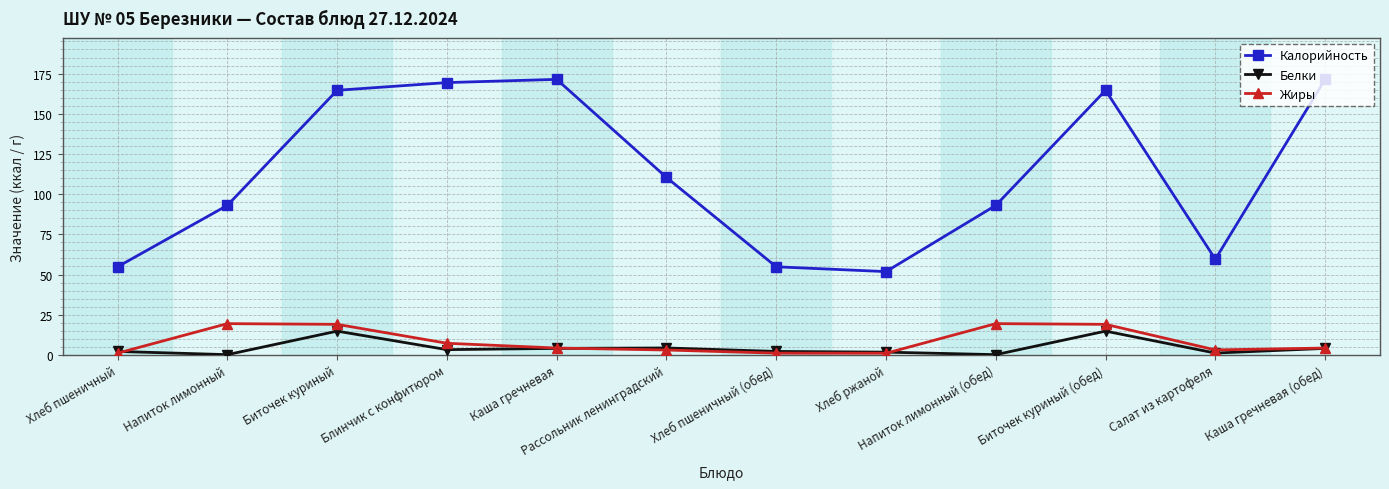

Which series changed the most between Хлеб пшеничный and Биточек куриный (обед)?

Калорийность